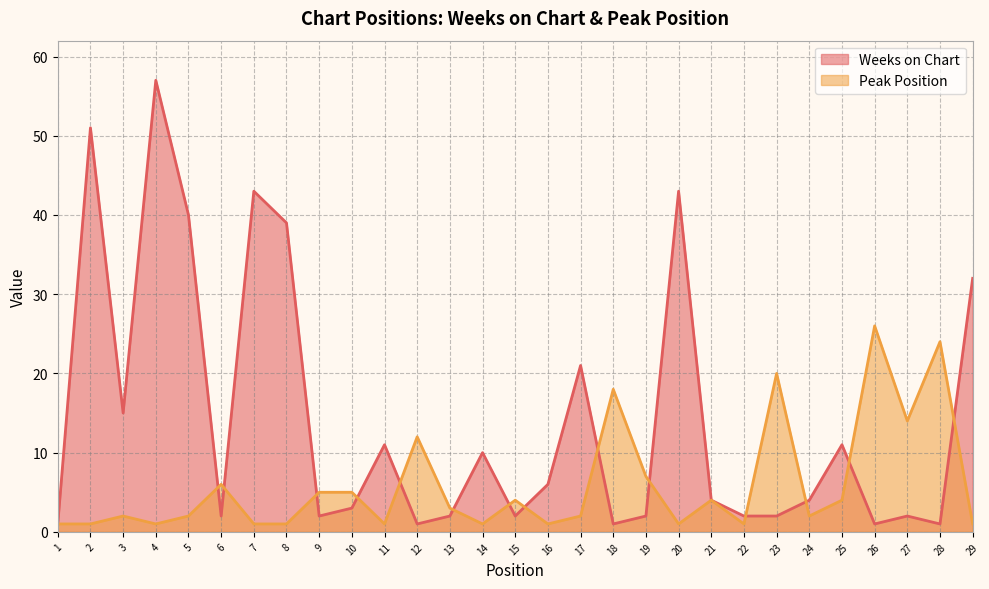

List the series in order of their peak value, highest first.

Weeks on Chart, Peak Position